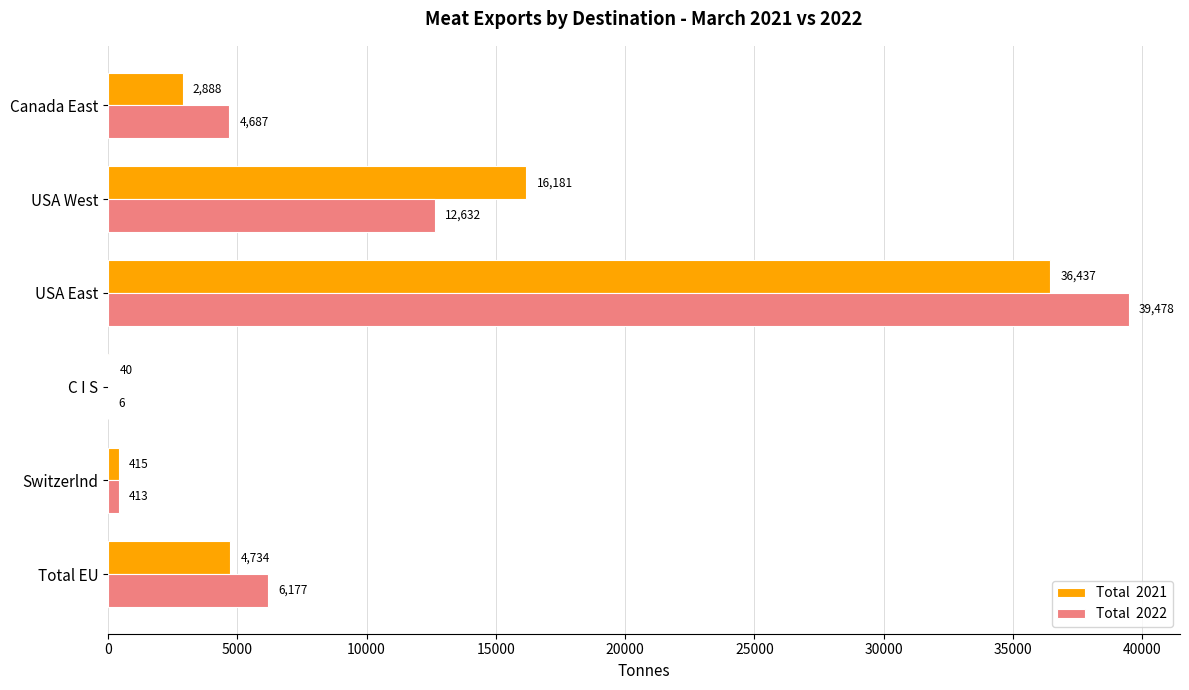

Which category has the highest value across all series?

USA East